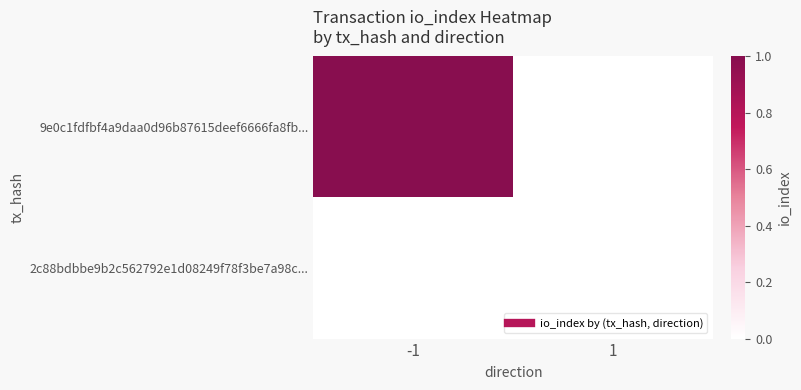

At which category does the chart reach its minimum across all series?

1